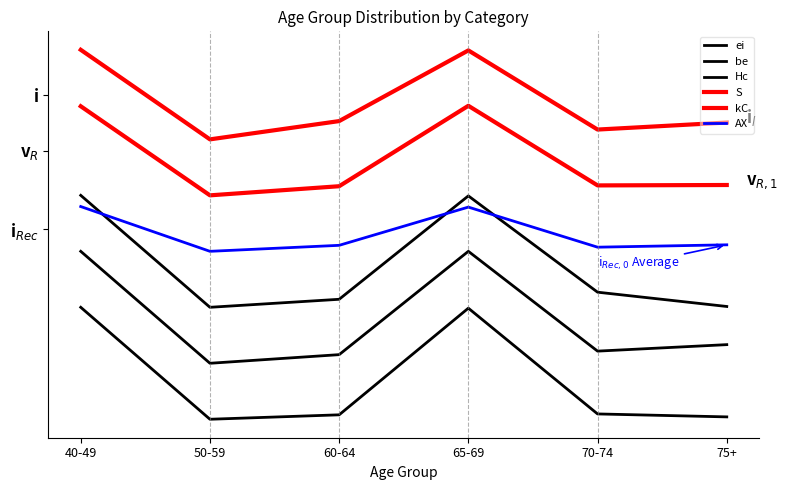

True or false: kC and Hc cross at least once.

False